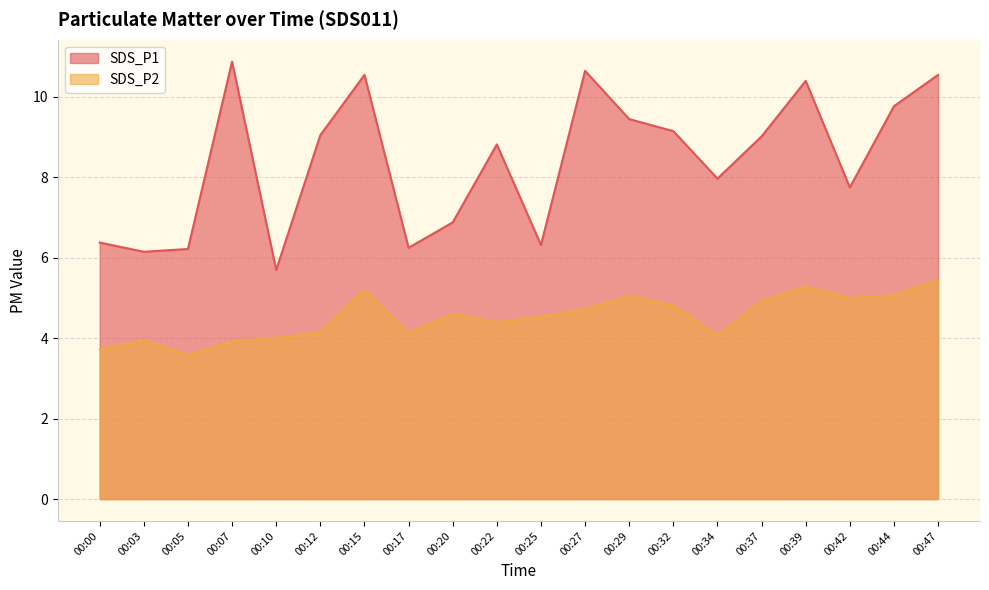

At which category is the sum across all series the highest?

00:47